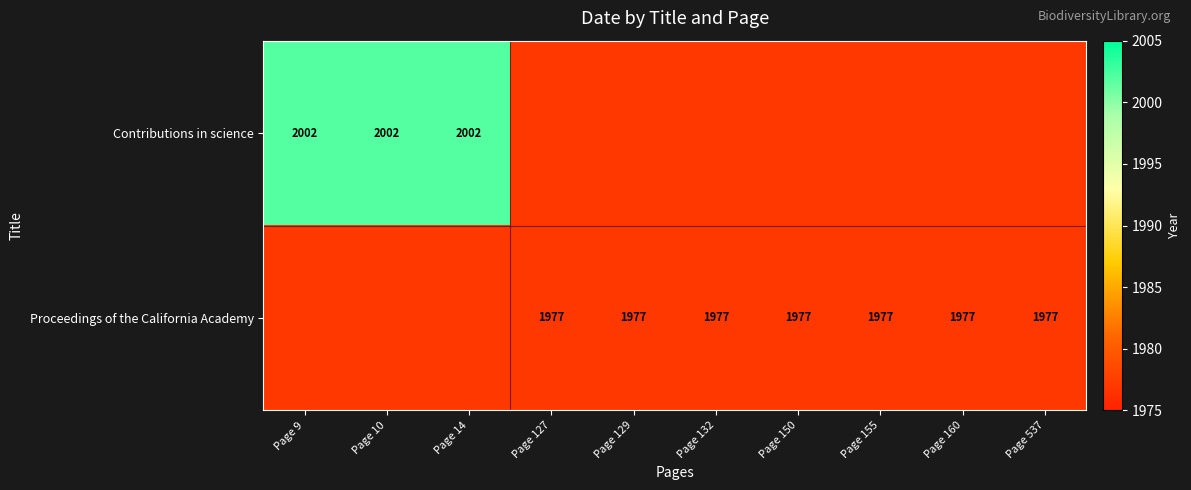

What is the sum of the Proceedings of the California Academy values at Page 129 and Page 160?

3954